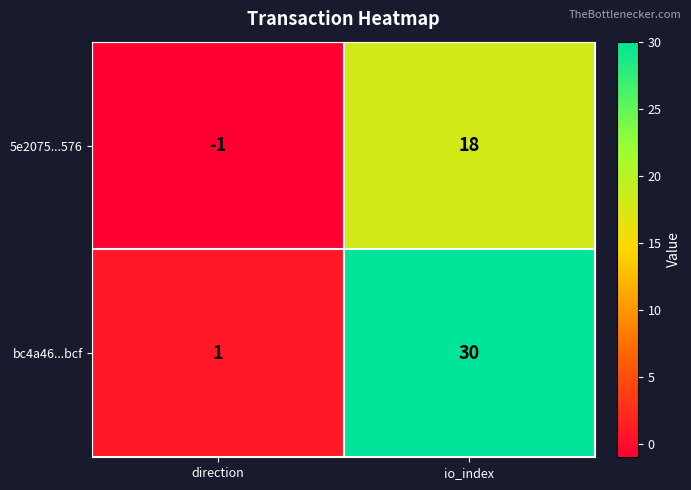

List the series in order of their overall mean, highest first.

bc4a46...bcf, 5e2075...576